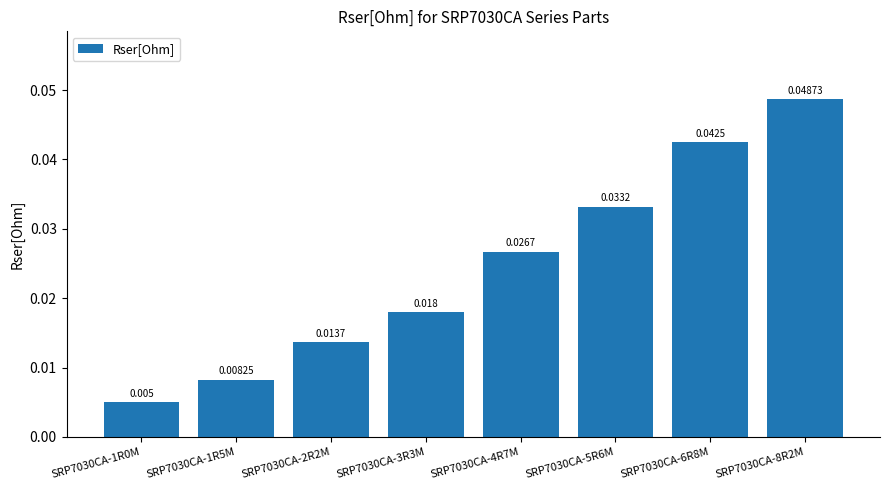

What is the label of the 2nd bar from the right?

SRP7030CA-6R8M